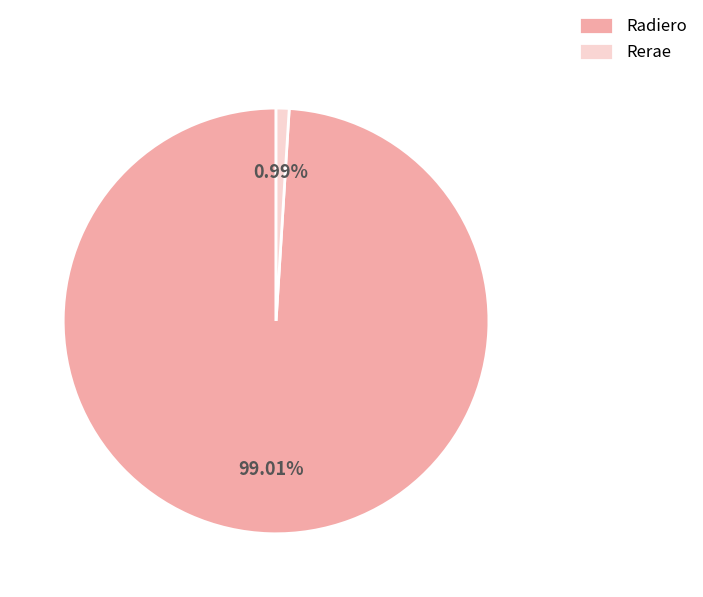

Does Radiero account for over 50% of the chart?

Yes